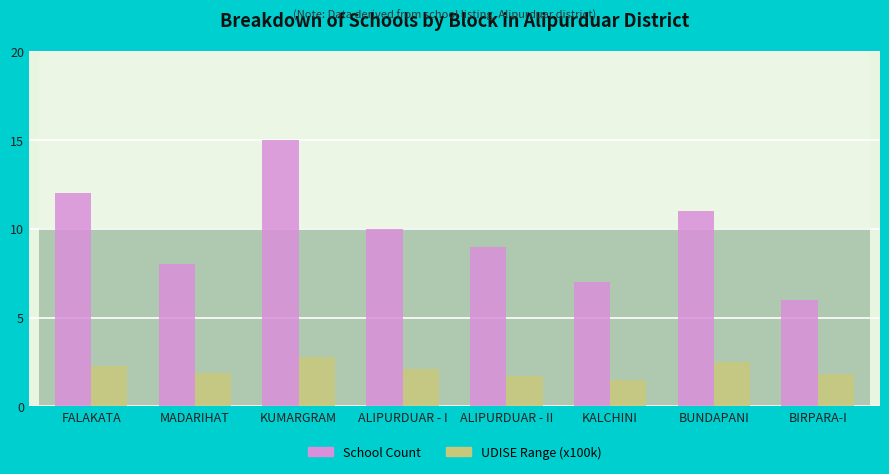

Where does the School Count series first go above 10?

FALAKATA